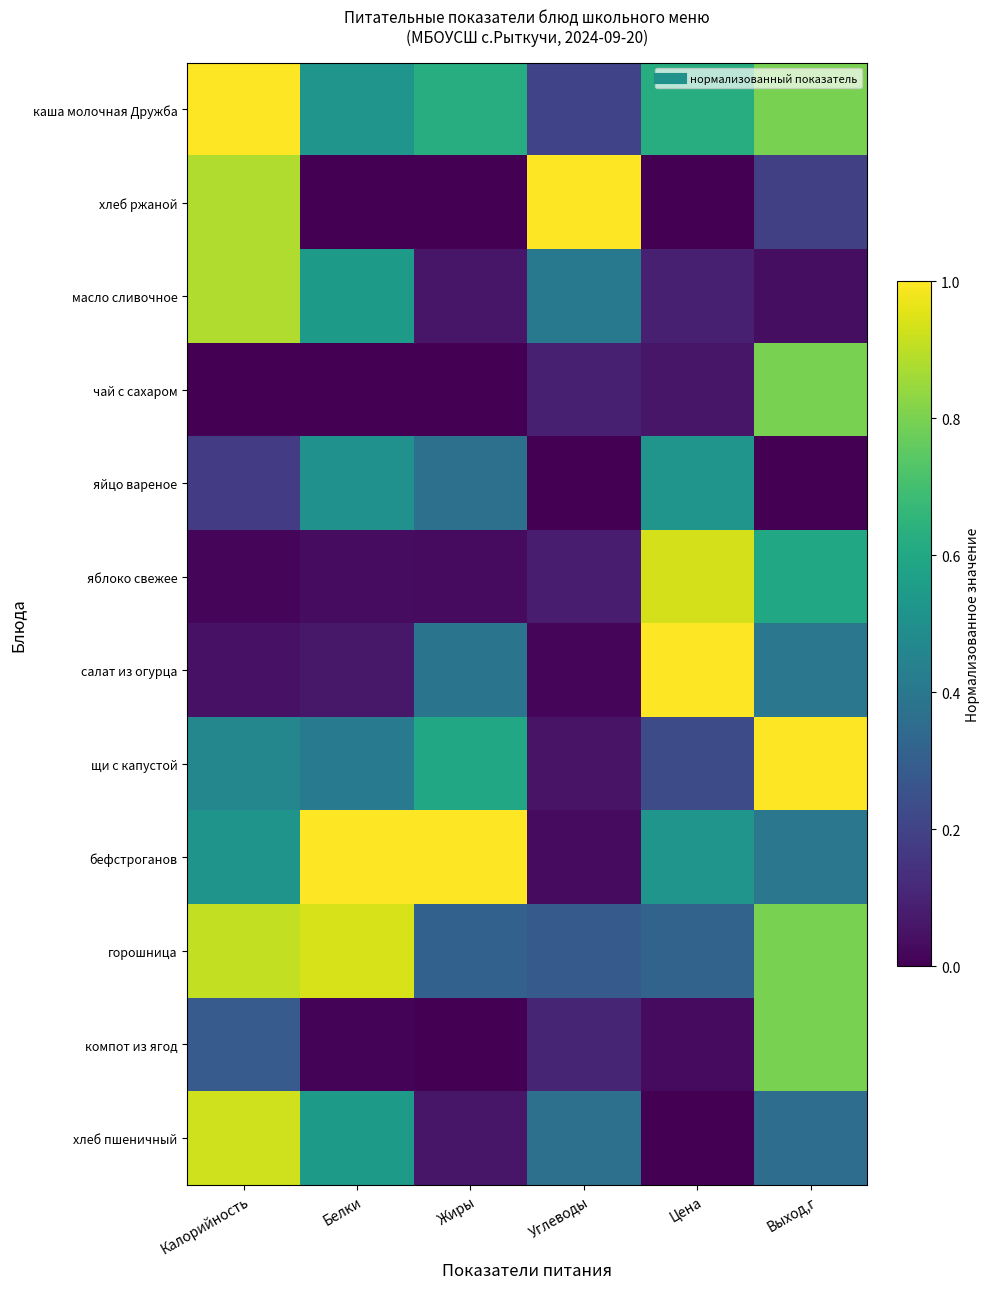

At how many categories does at least one series exceed 0?

6